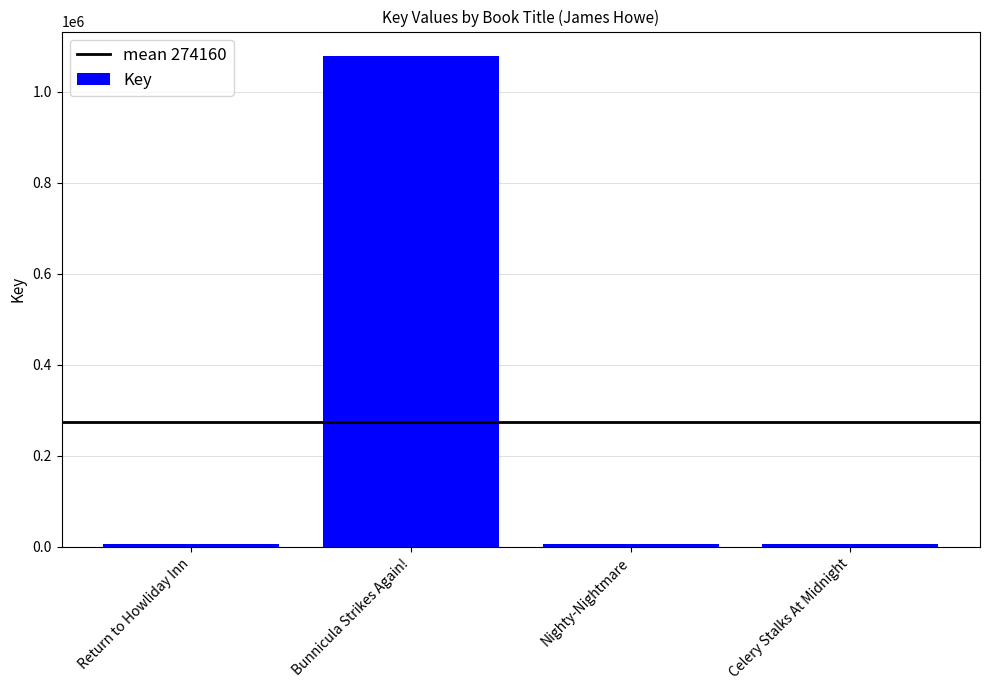

How many bars are there in total?

4